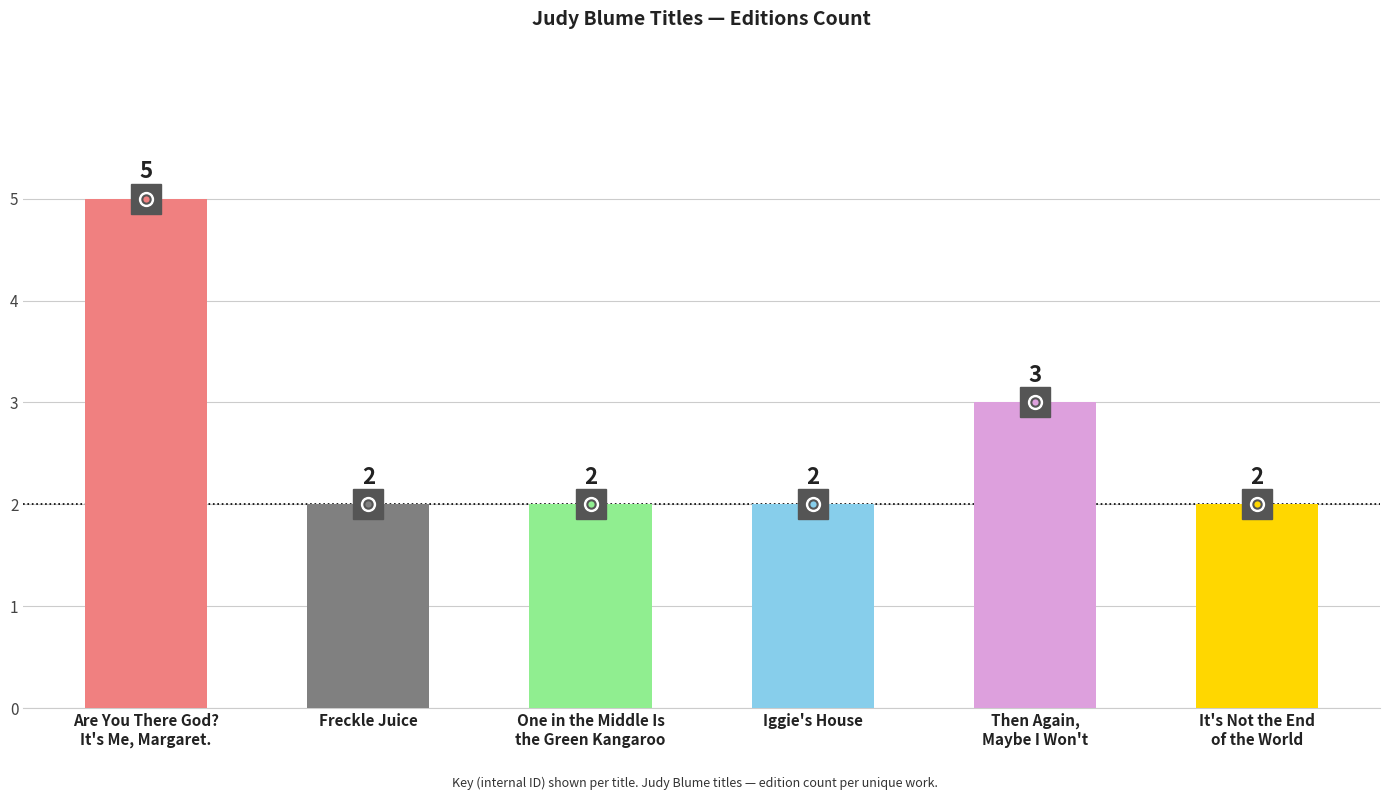

Reading left to right, what are all the values shown in this chart?

5	2	2	2	3	2